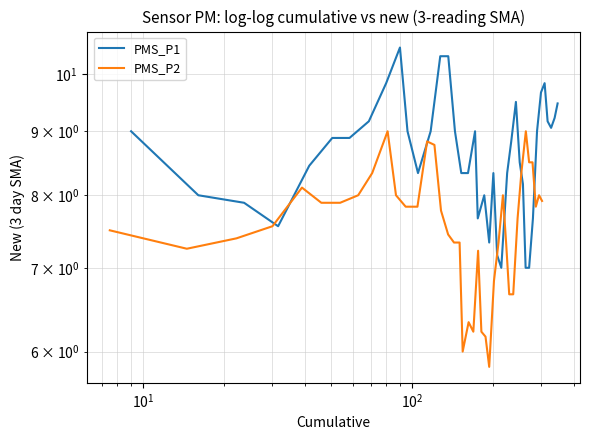

How many data points does each series have?

40